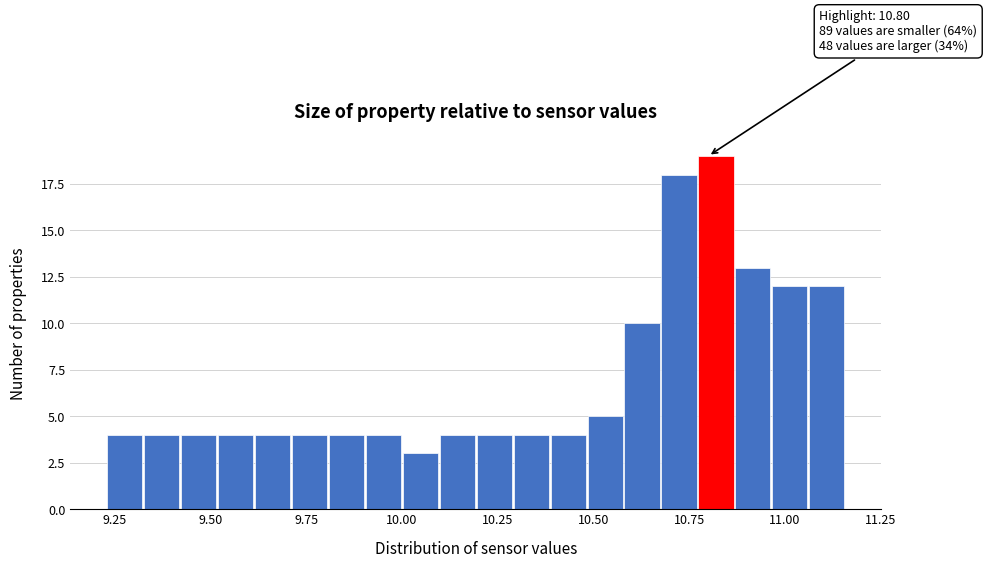

Around what value on the x-axis is the tallest bar? Give the approximate position of its centre, as read against the axis.

10.80